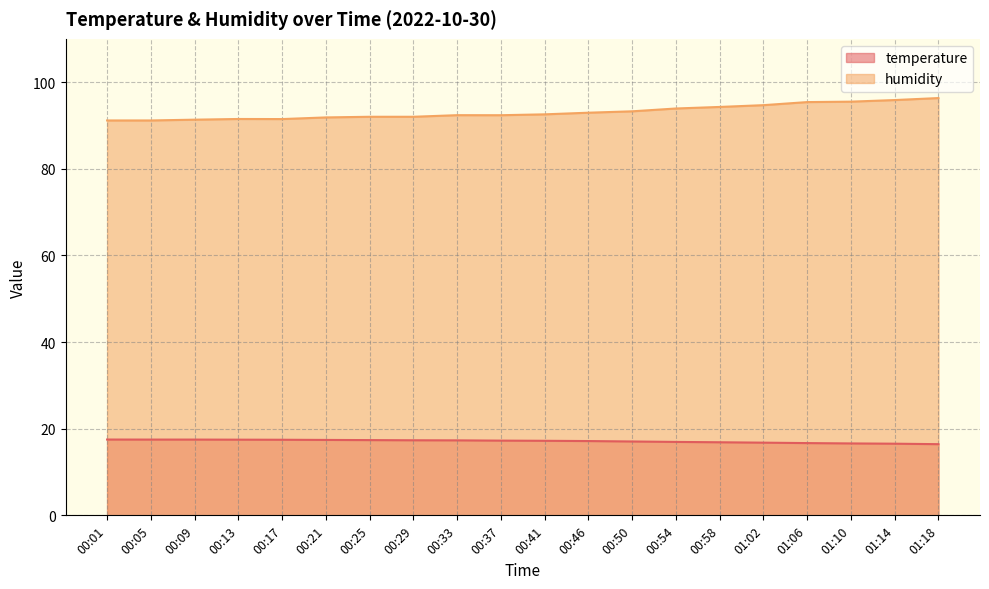

What is the minimum value shown in the chart?

16.4